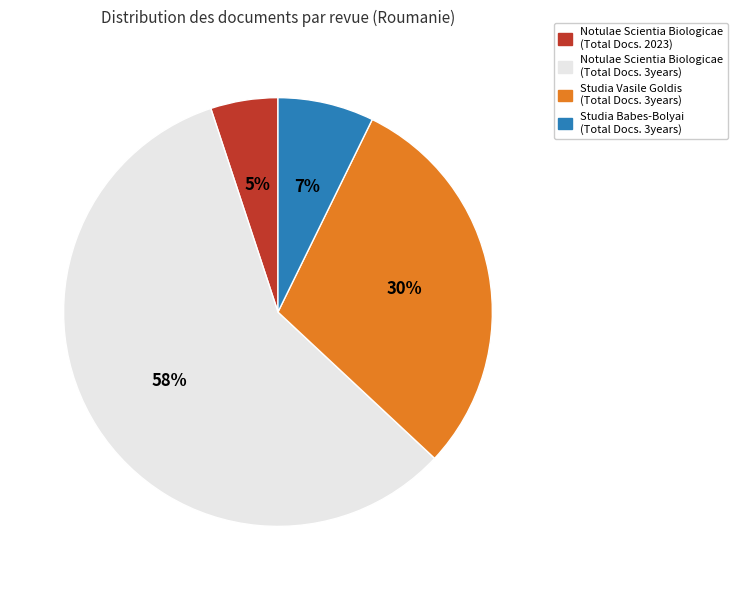

To the nearest percent, what is the difference between the largest and smallest slice percentages?

53%